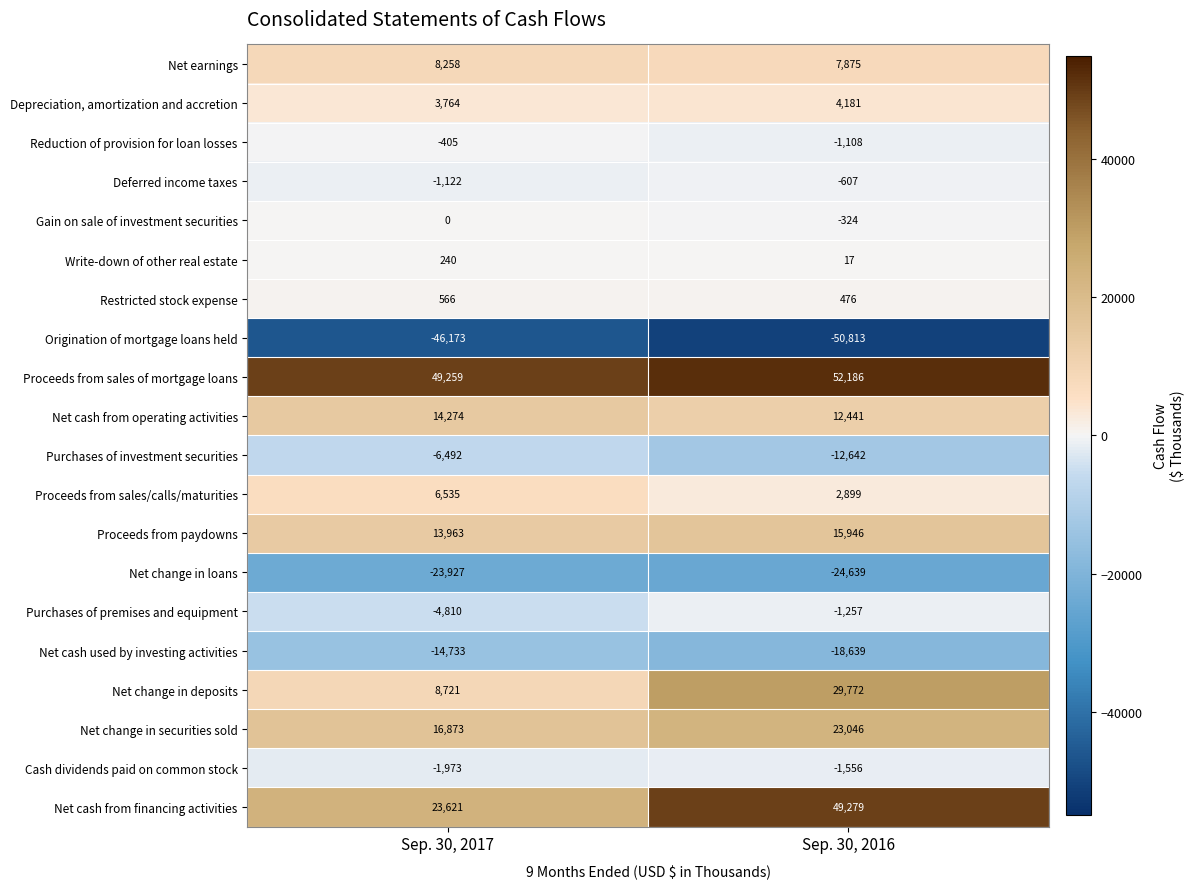

Count the number of categories in the chart.

2